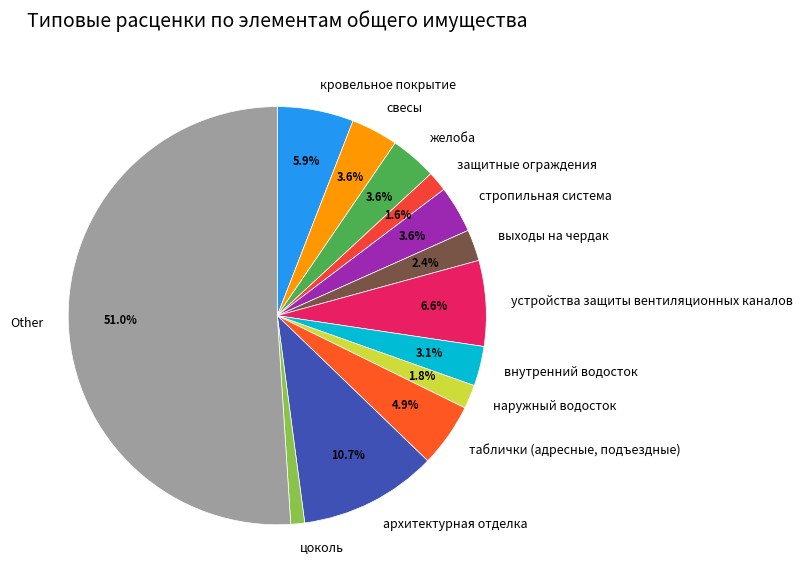

To the nearest percent, what portion does Other represent?

51%